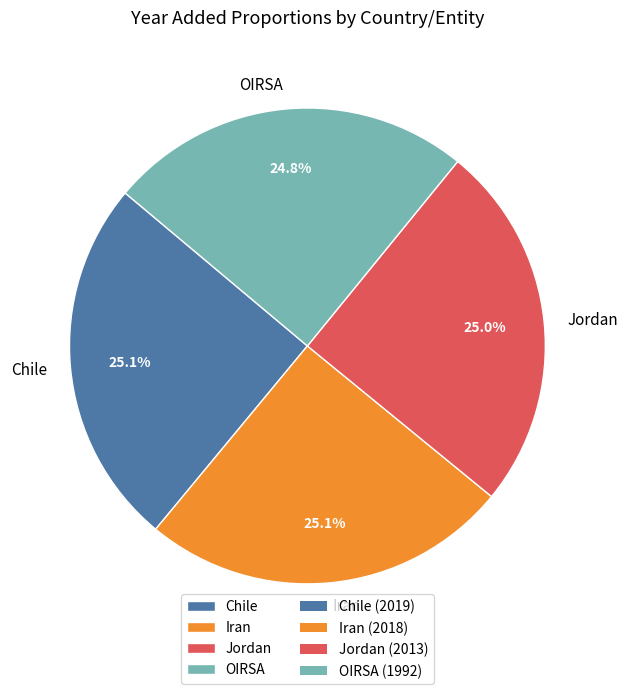

Is Iran the majority of the pie?

No